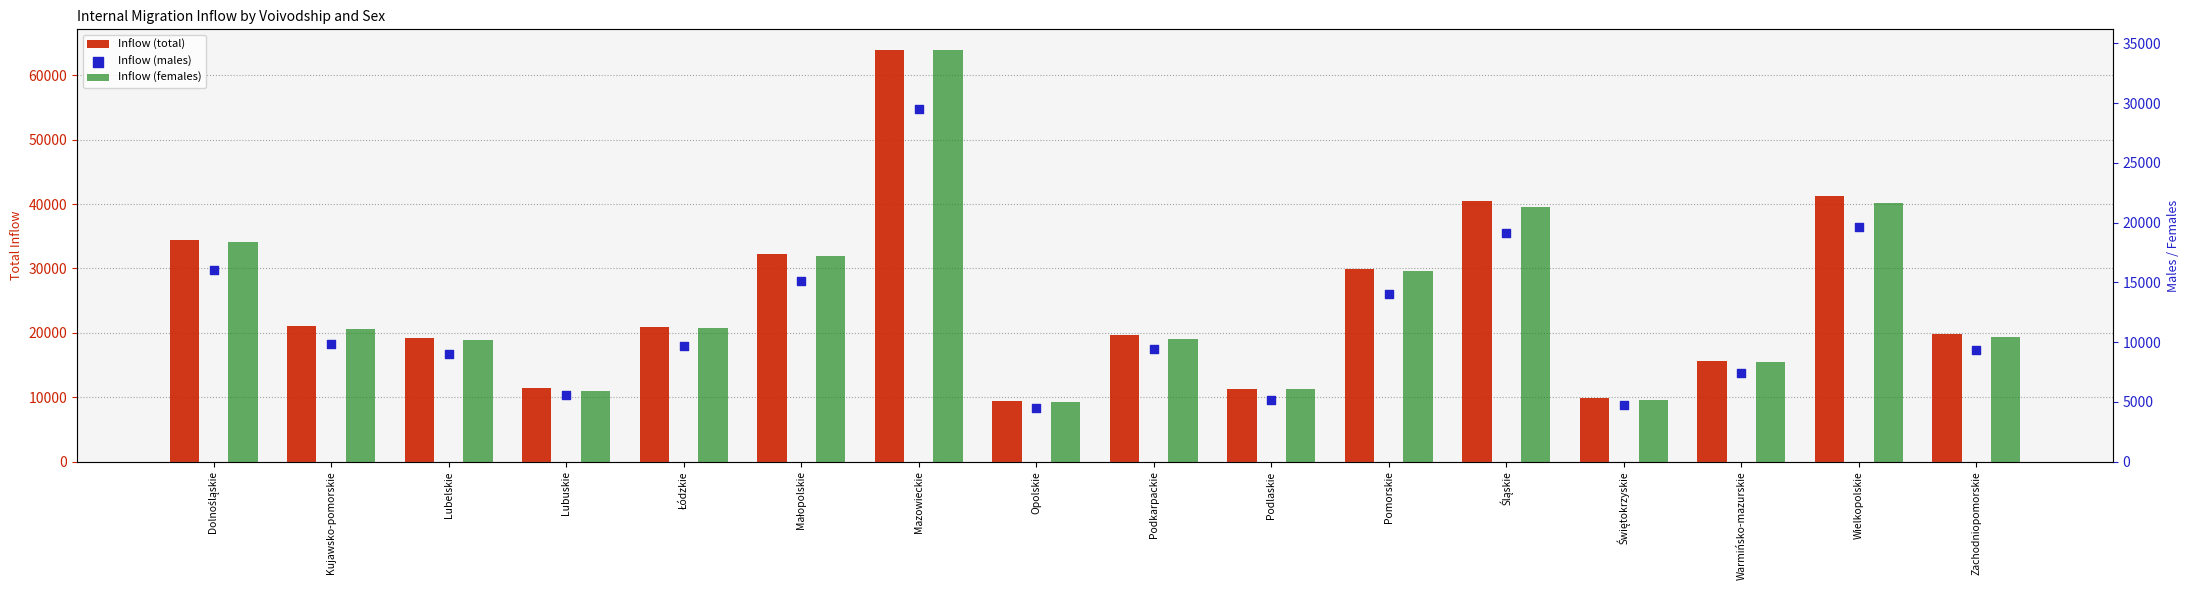

Which series has the largest total across all categories?

Inflow (total)